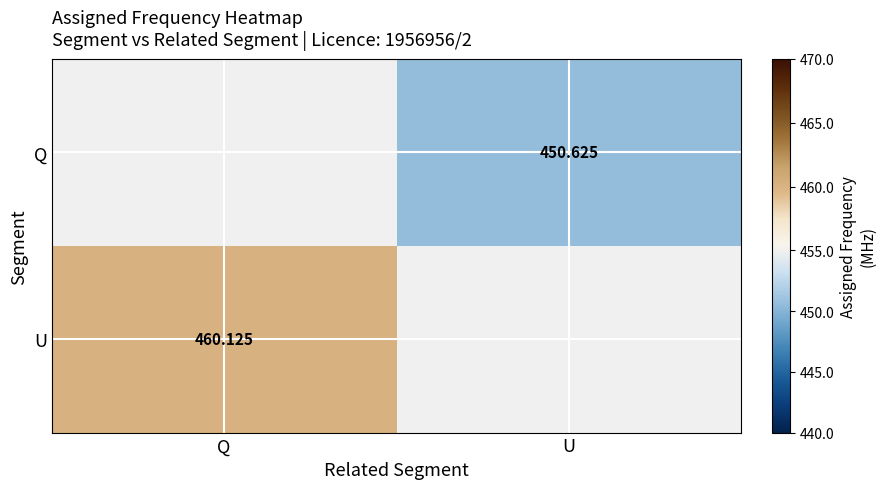

Rank the categories by Q value from highest to lowest.

Q, U